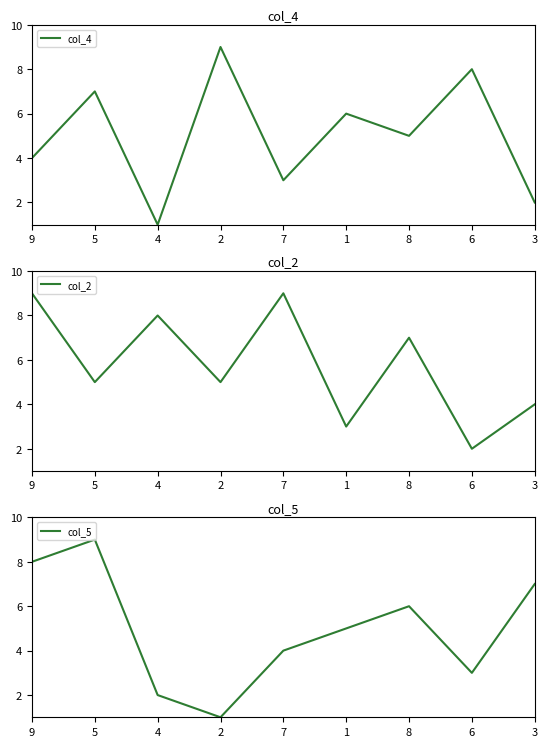

At which category does col_4 reach its first local valley?

4